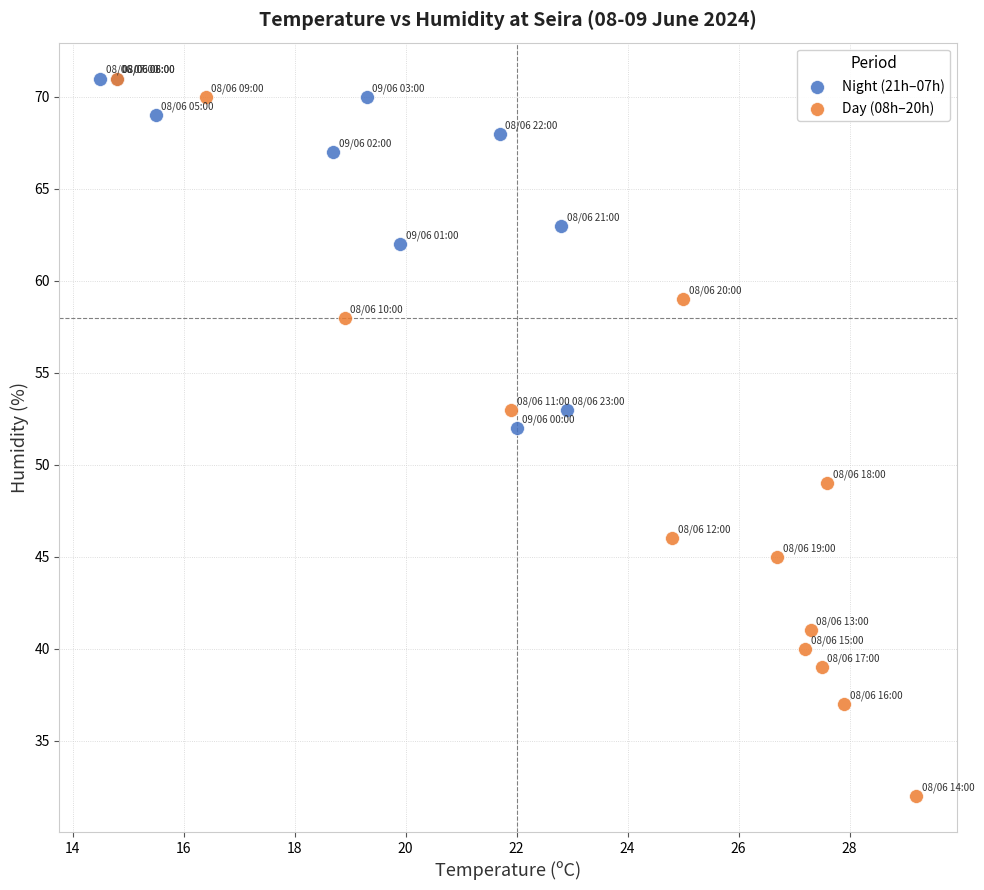

Which series has the widest spread of Y values?

Day (08h–20h)